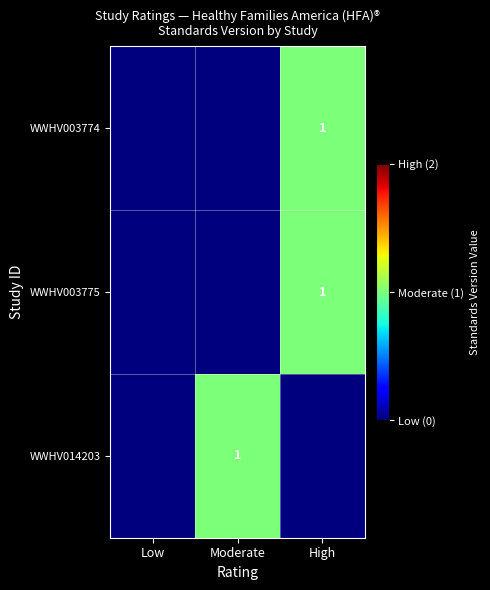

True or false: WWHV014203 has a value of 1 at Moderate.

True